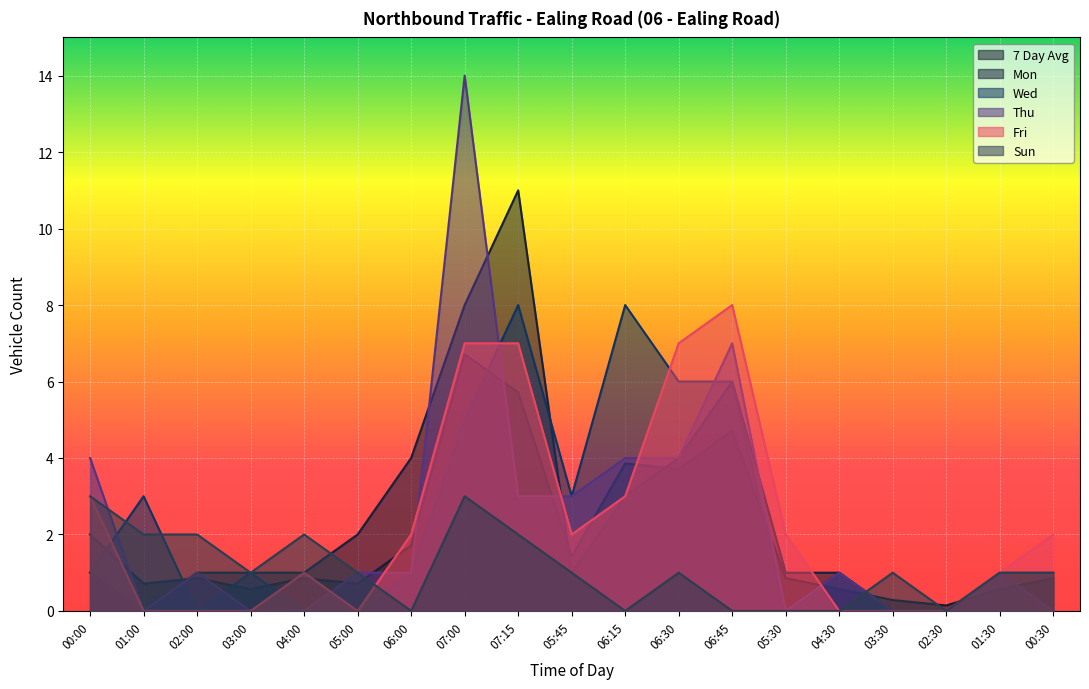

How many data points in Fri are above 2?

6